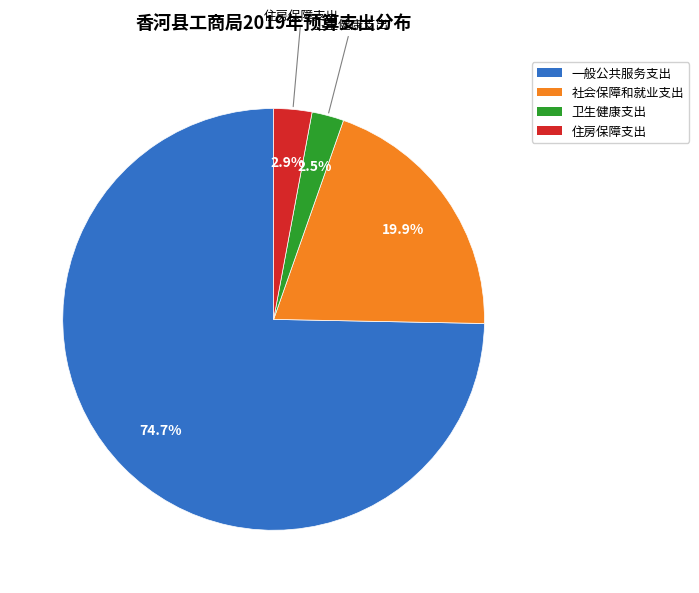

Which slice is the largest?

一般公共服务支出